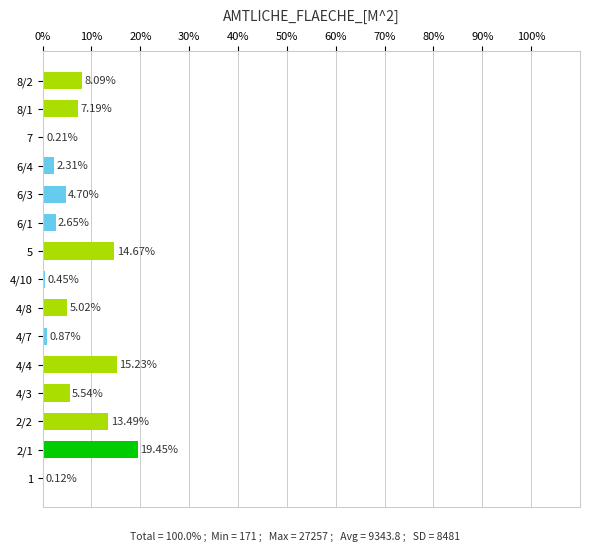

What is the sum of the values at 6/4 and 4/10?

2.8